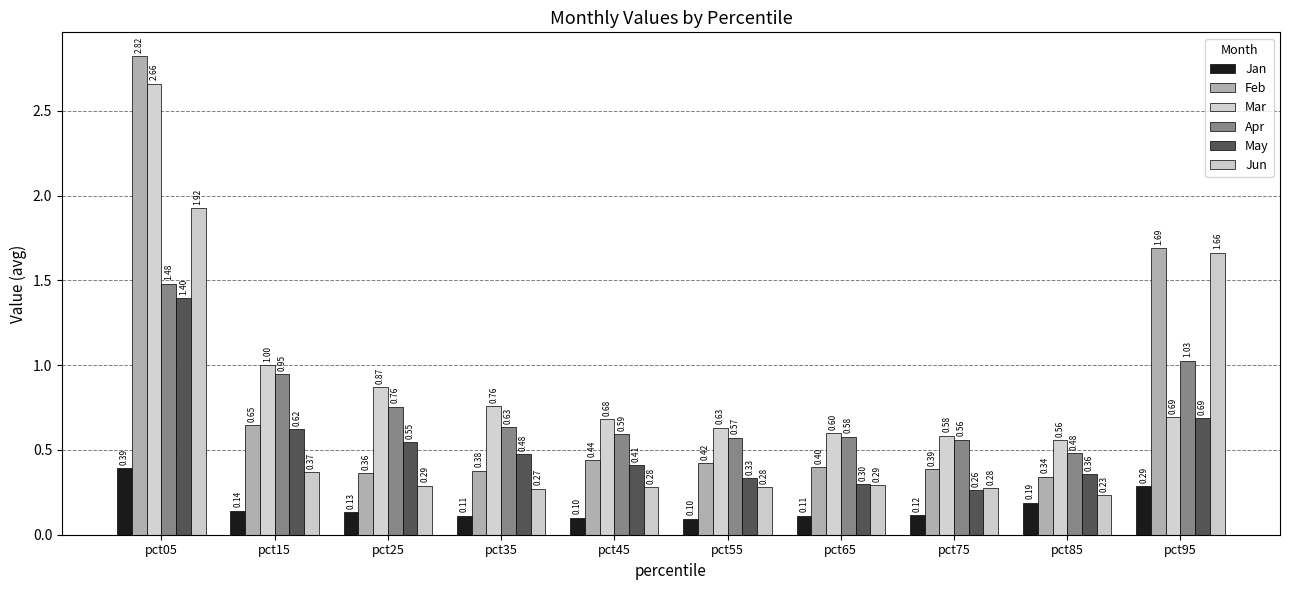

Are the bars horizontal?

No